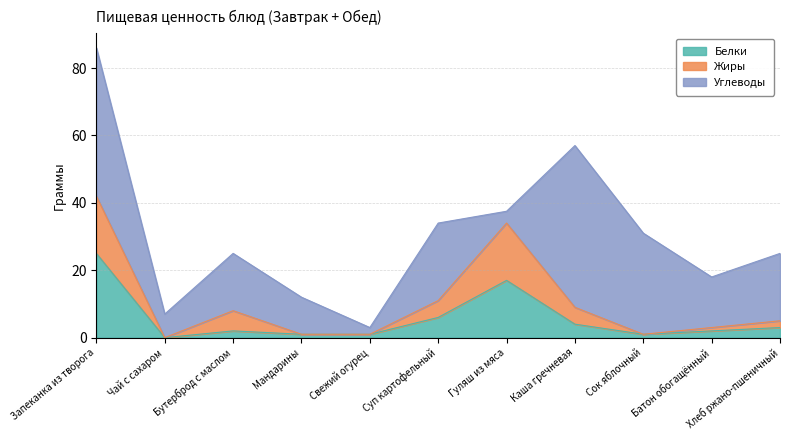

At which category is the sum across all series the highest?

Запеканка из творога